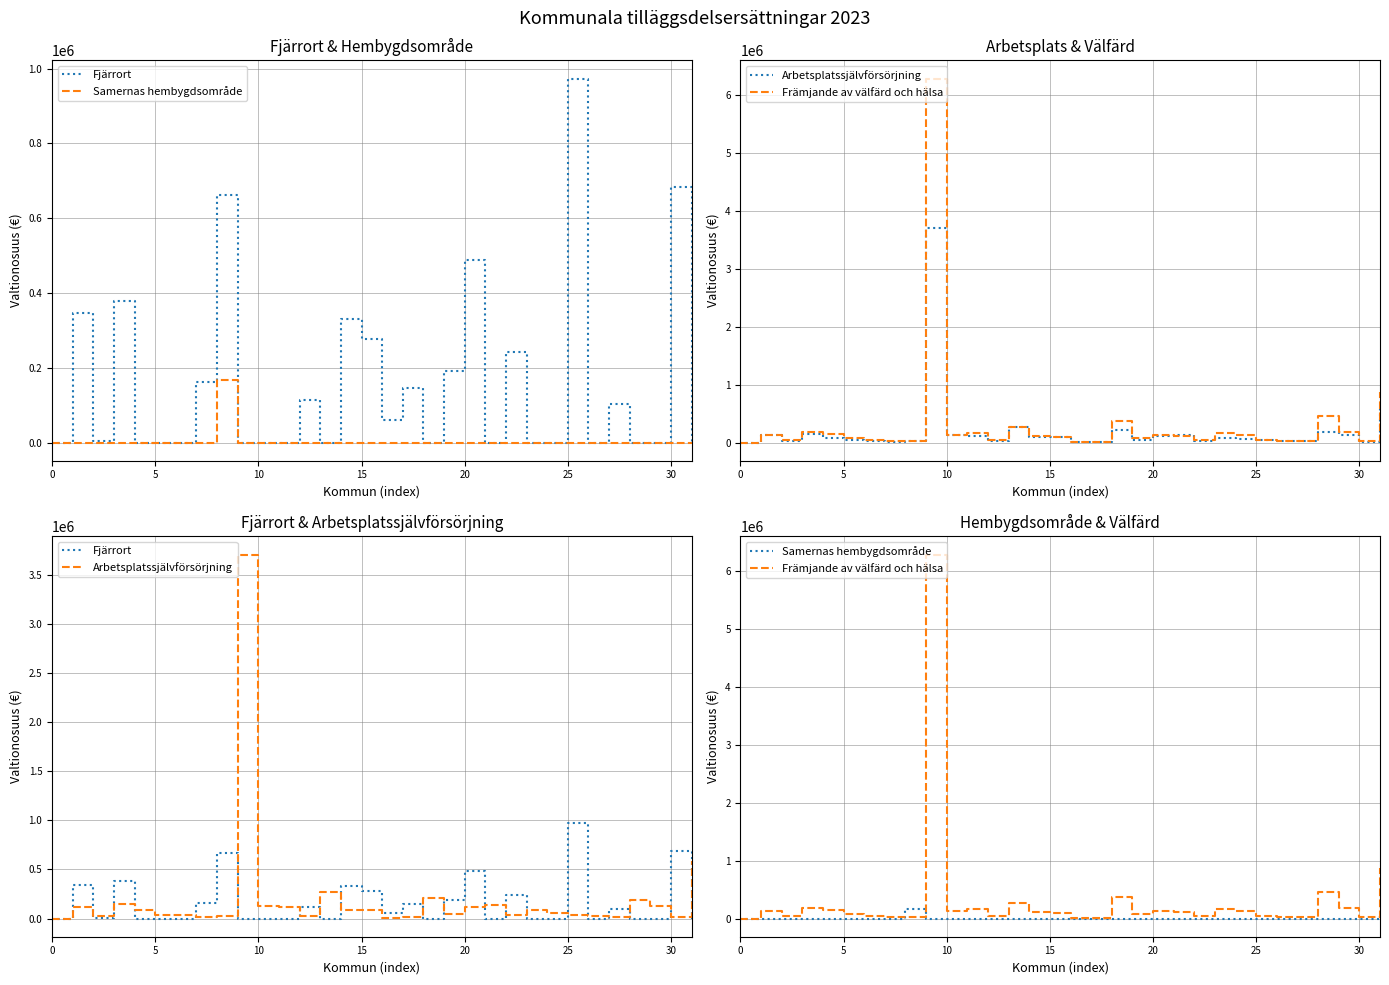

Which series has the largest total across all categories?

Främjande av välfärd och hälsa